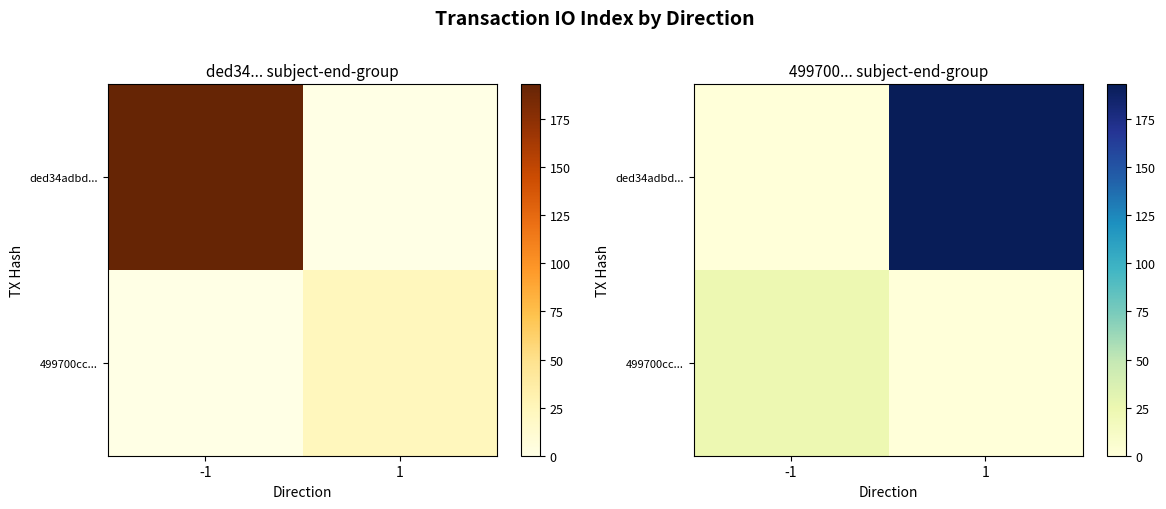

Count the 499700cc... values in the range 0 to 24.

2